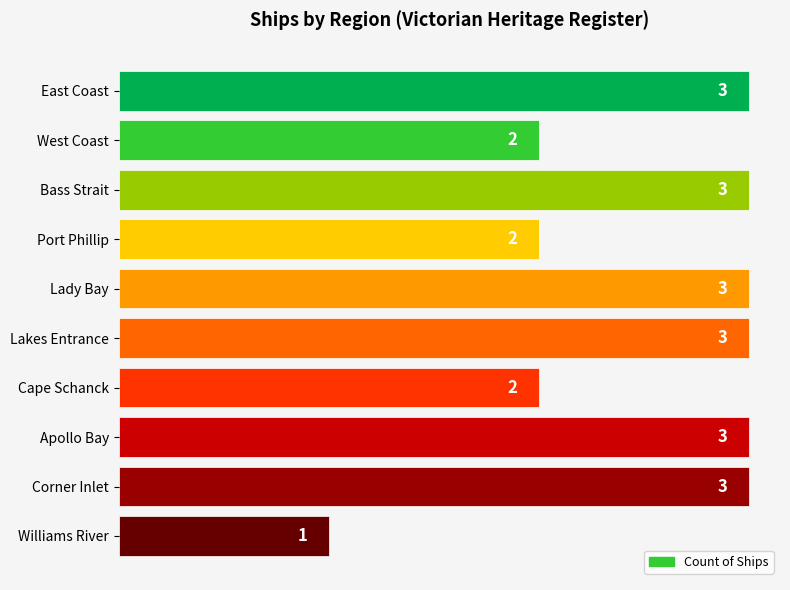

What value does the data have at Corner Inlet?

3